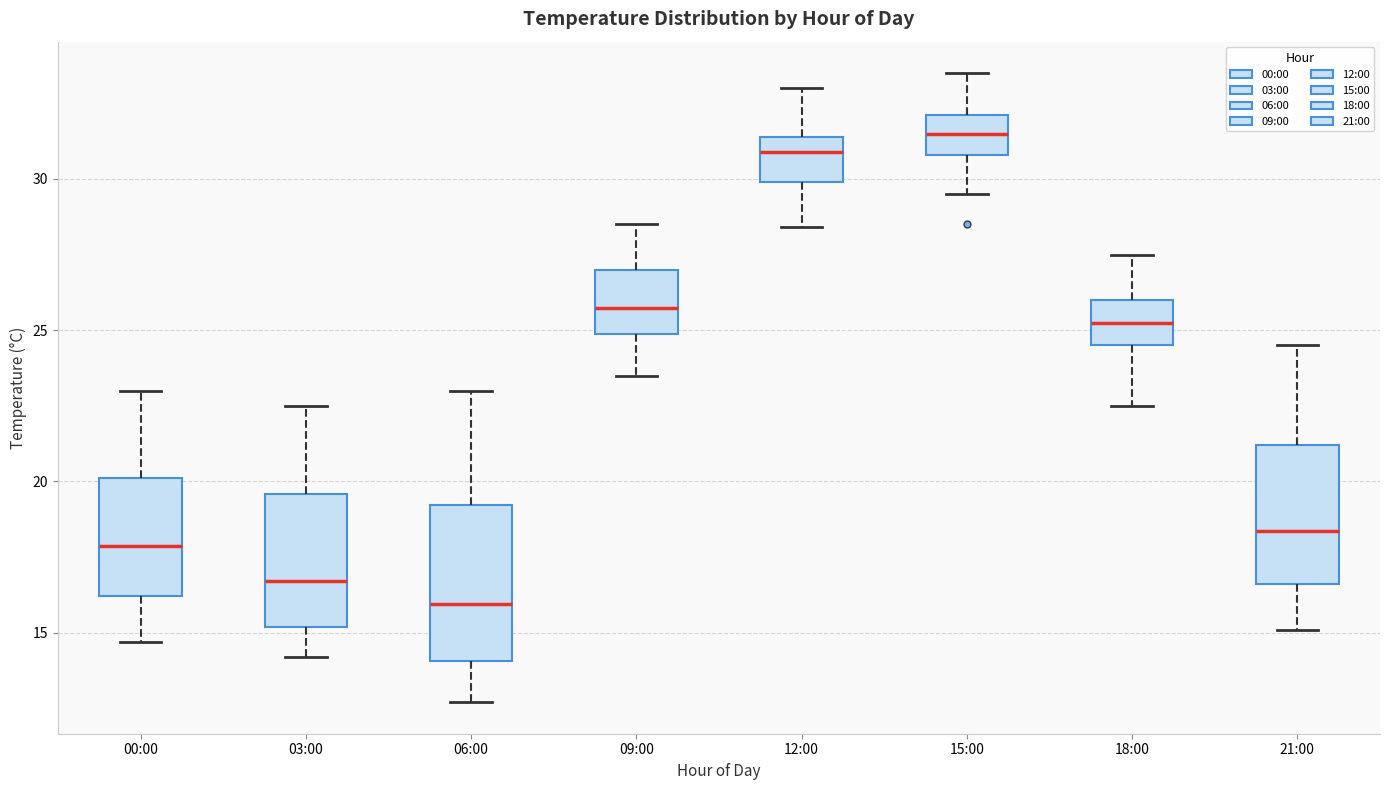

Reading left to right, read every box against the y-axis: the position of its median line, the range the box covers, and the ends of its whiskers. The values are not printed on the chart, so give them approximately, as read against the axis.

00:00: median 18.0, box 16.0 to 20.0, whiskers 14.5 to 23.0
03:00: median 16.5, box 15.0 to 19.5, whiskers 14.0 to 22.5
06:00: median 16.0, box 14.0 to 19.0, whiskers 12.5 to 23.0
09:00: median 26.0, box 25.0 to 27.0, whiskers 23.5 to 28.5
12:00: median 31.0, box 30.0 to 31.5, whiskers 28.5 to 33.0
15:00: median 31.5, box 31.0 to 32.0, whiskers 29.5 to 33.5
18:00: median 25.5, box 24.5 to 26.0, whiskers 22.5 to 27.5
21:00: median 18.5, box 16.5 to 21.0, whiskers 15.0 to 24.5